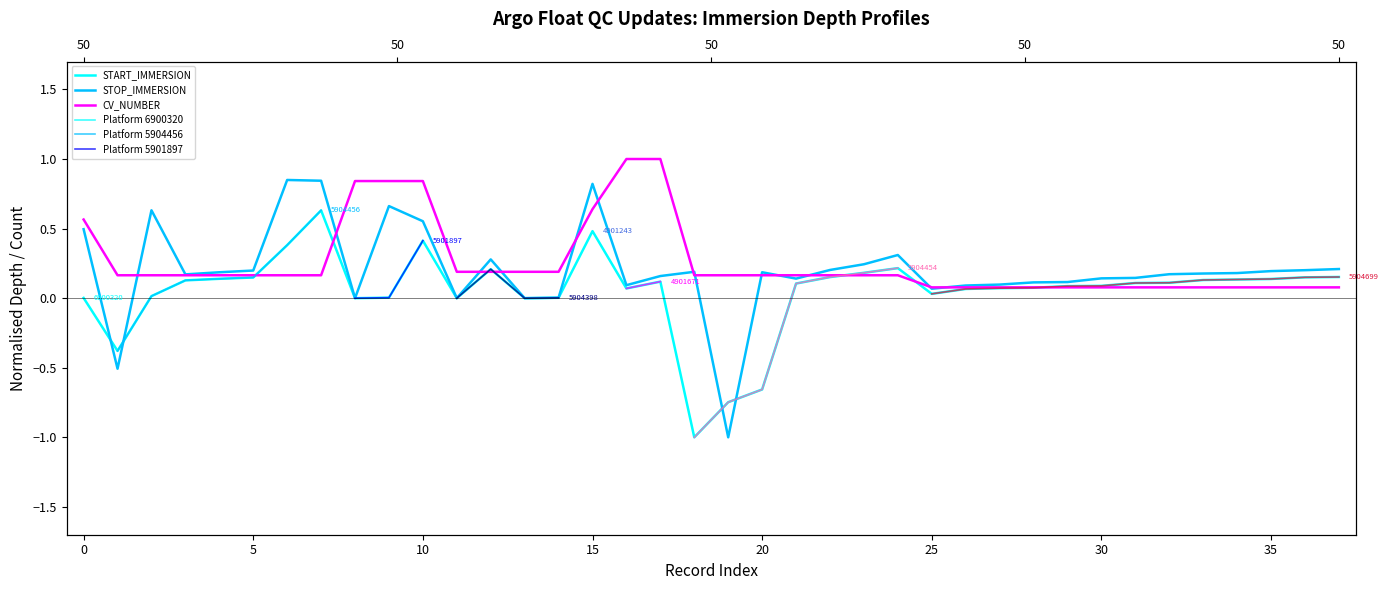

At which category is the sum across all series the highest?

15